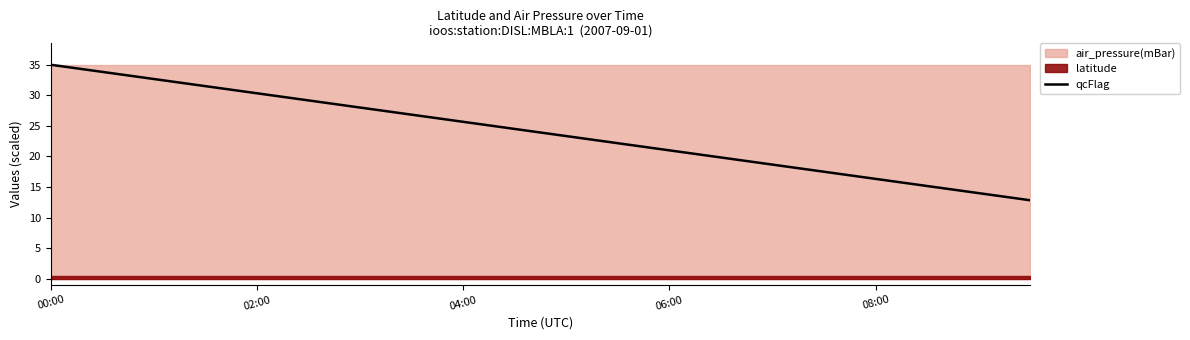

Where does the data first go above 24?

00:00